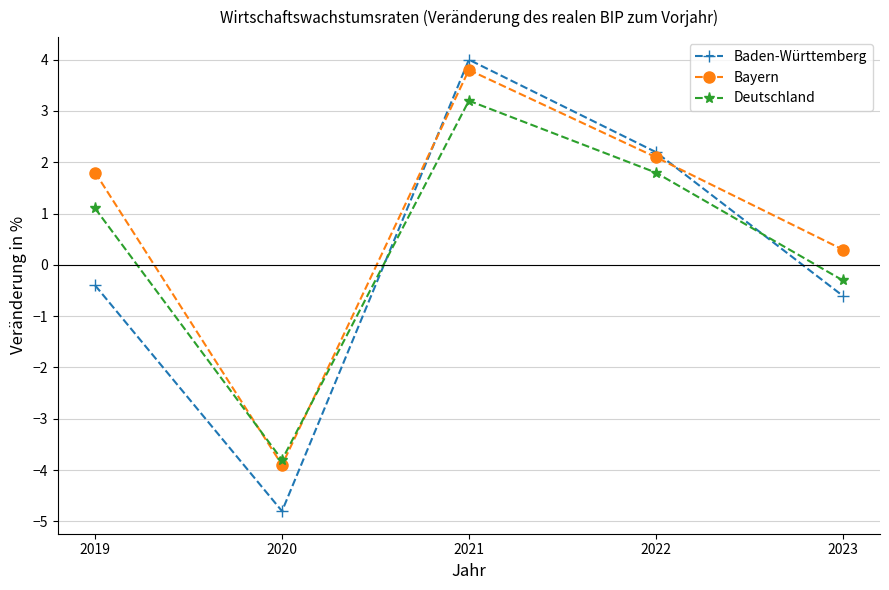

List the series in order of their peak value, highest first.

Baden-Württemberg, Bayern, Deutschland